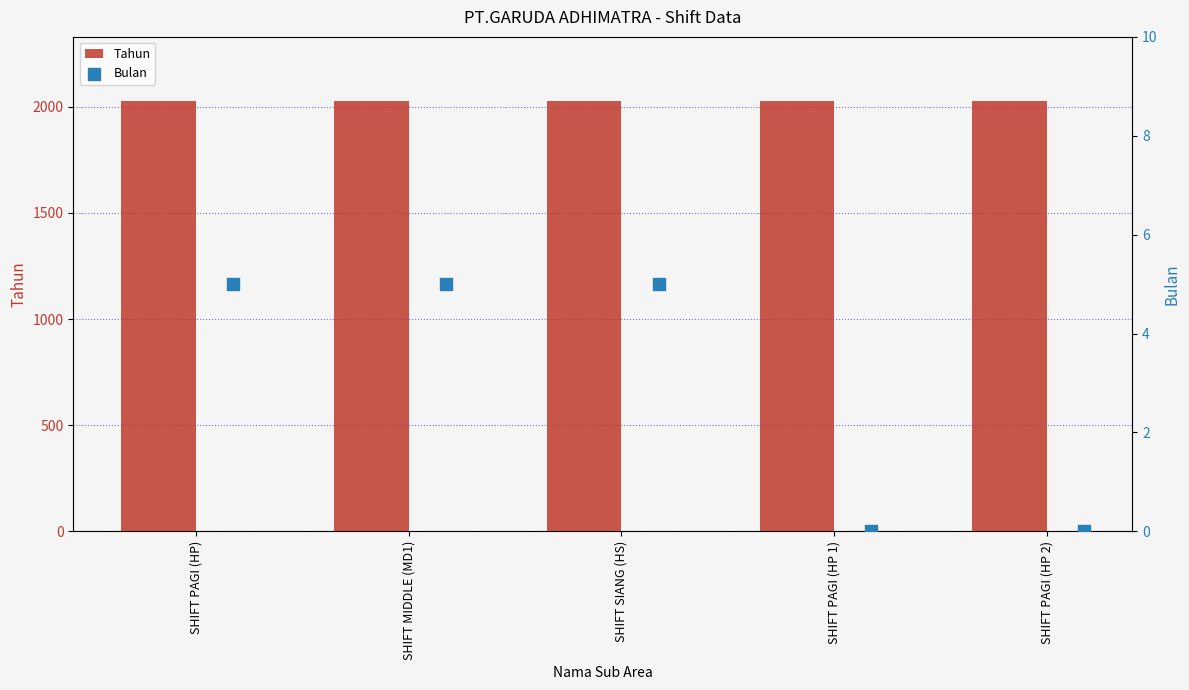

Which series has the largest total across all categories?

Tahun